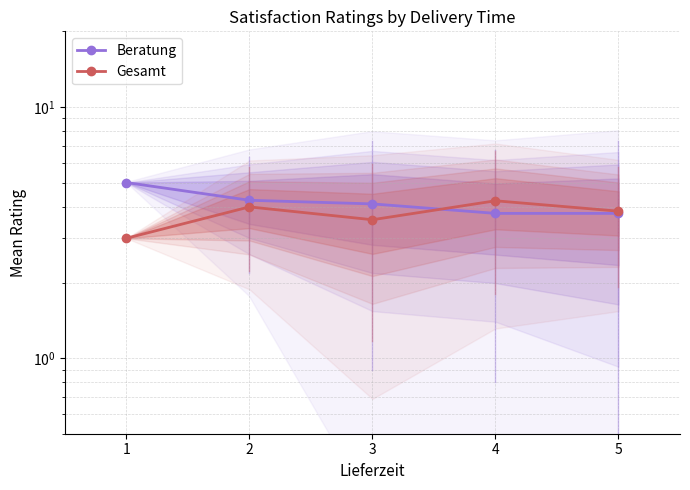

Between which two adjacent categories do Gesamt and Beratung first intersect?

3 and 4